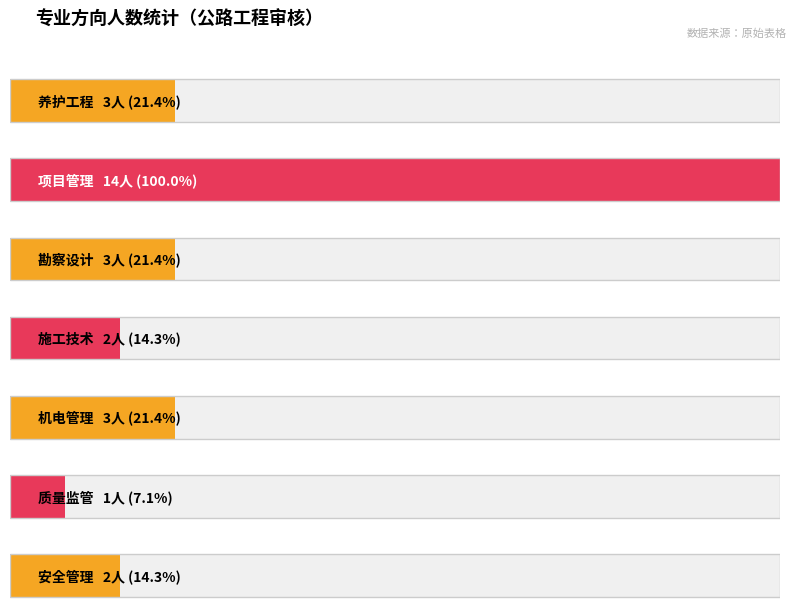

How many series are shown in this chart?

1